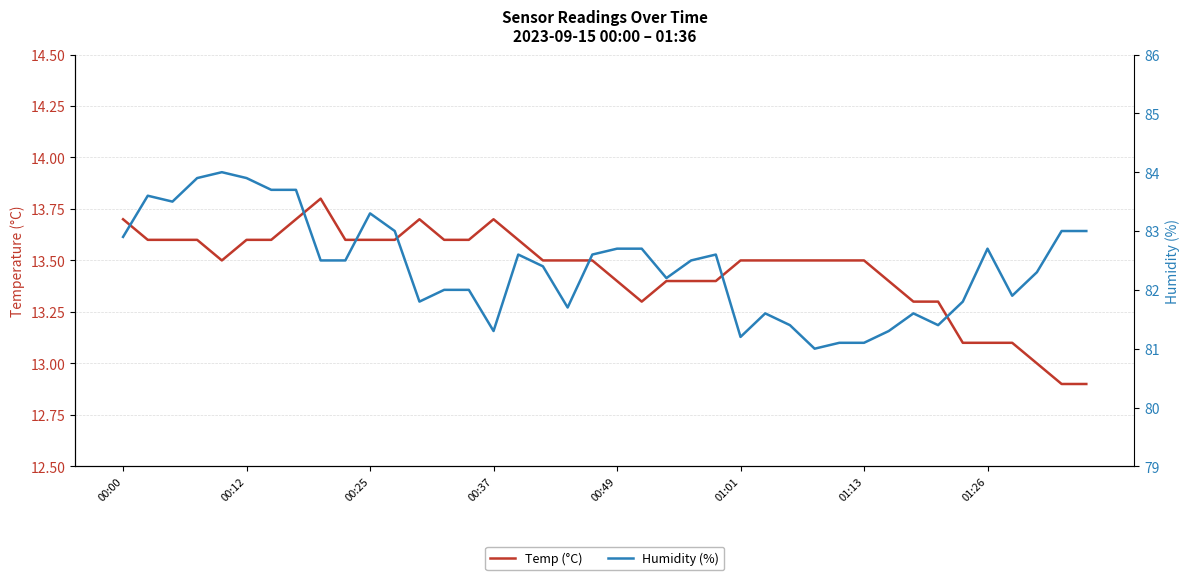

What is the value of the Temp (°C) point at the 10th from the left?

13.6